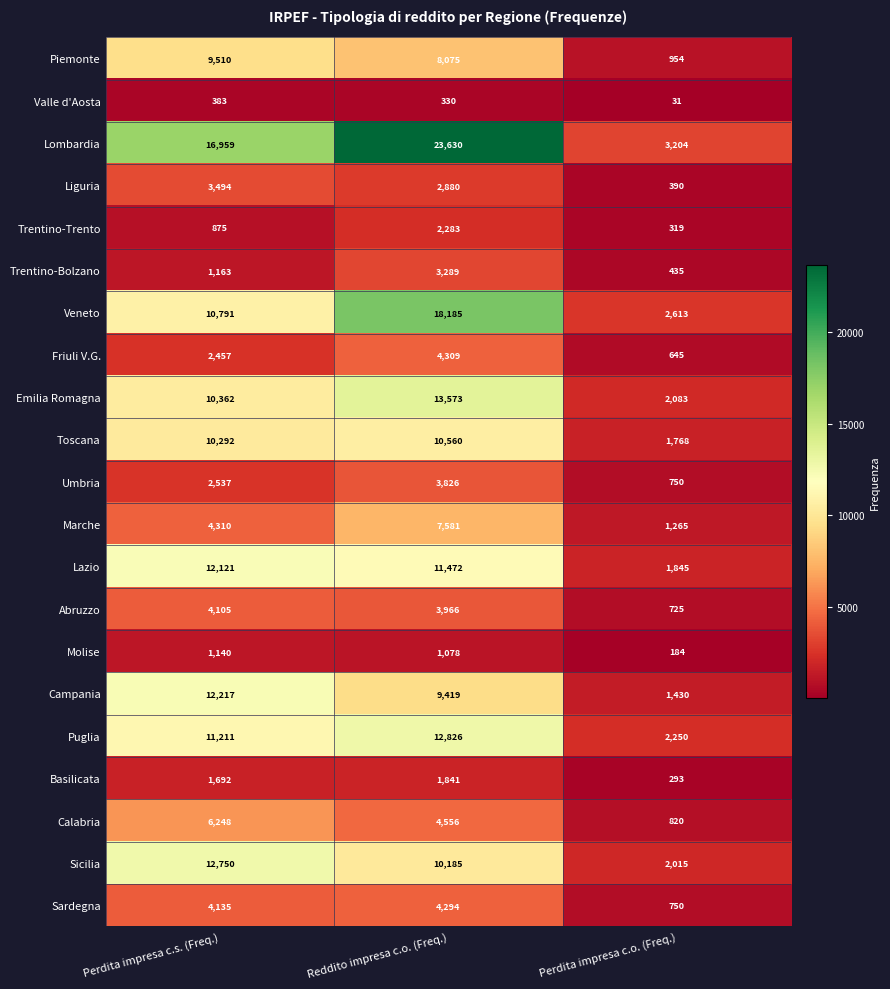

Which series changed the most between Reddito impresa c.o. (Freq.) and Perdita impresa c.o. (Freq.)?

Lombardia